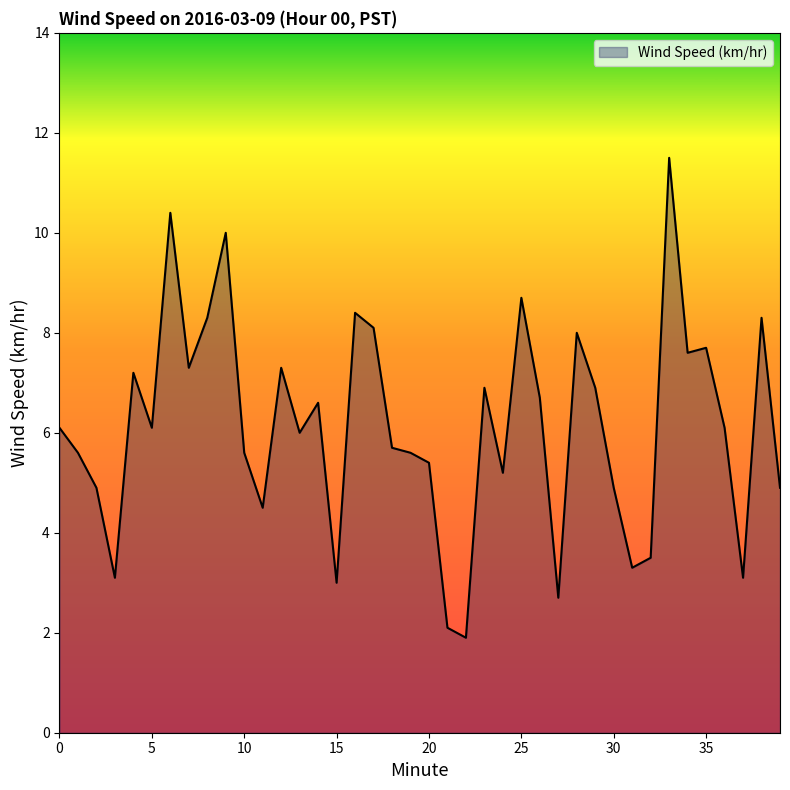

What is the minimum value shown in the chart?

1.9